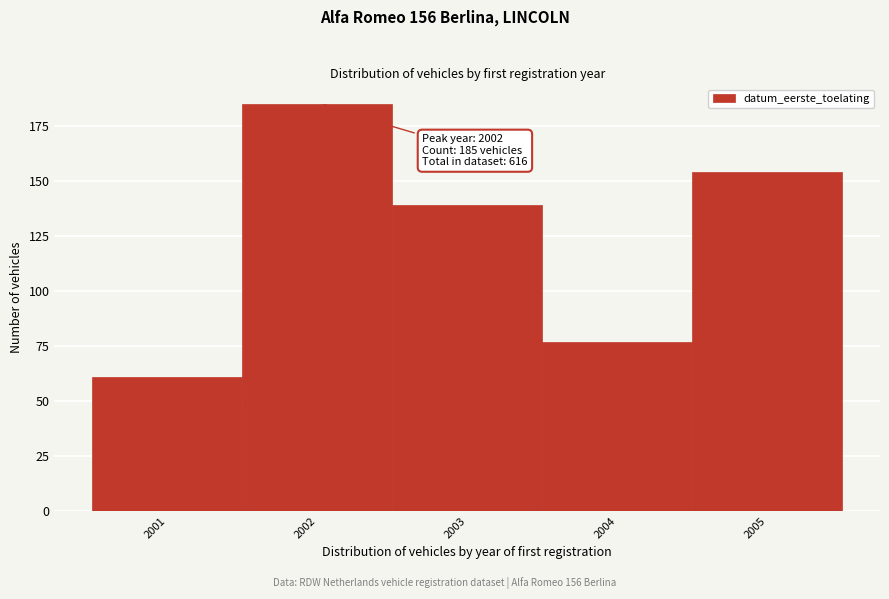

Reading left to right, list all the values displayed in this chart.

2001=61	2002=185	2003=139	2004=77	2005=154